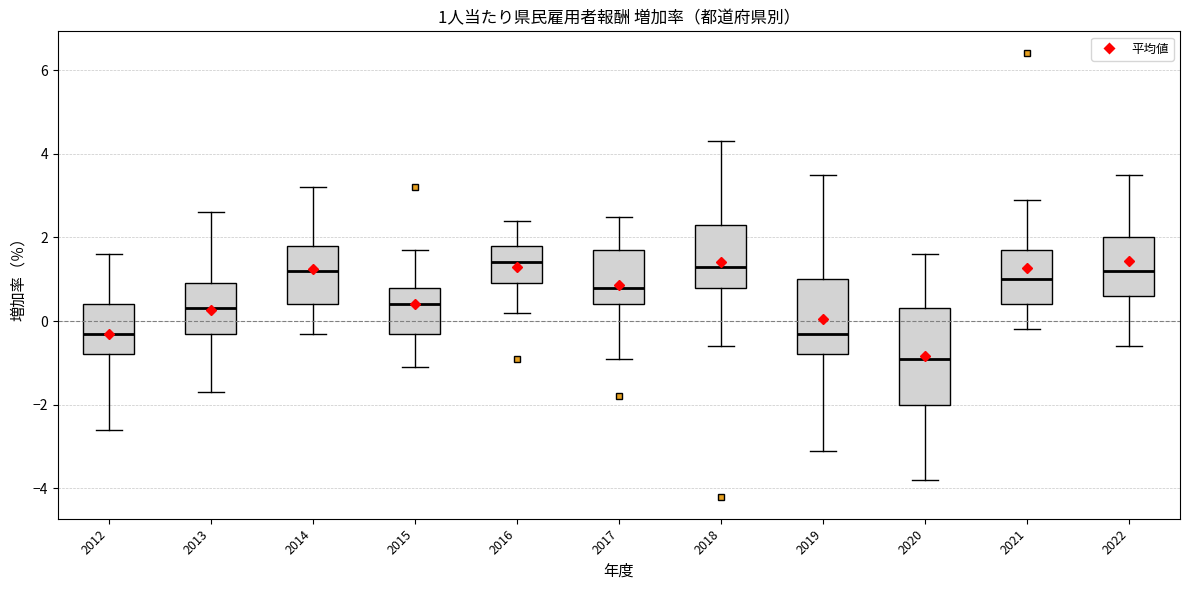

Comparing the boxes themselves (not the whiskers), which one is the tallest?

2020